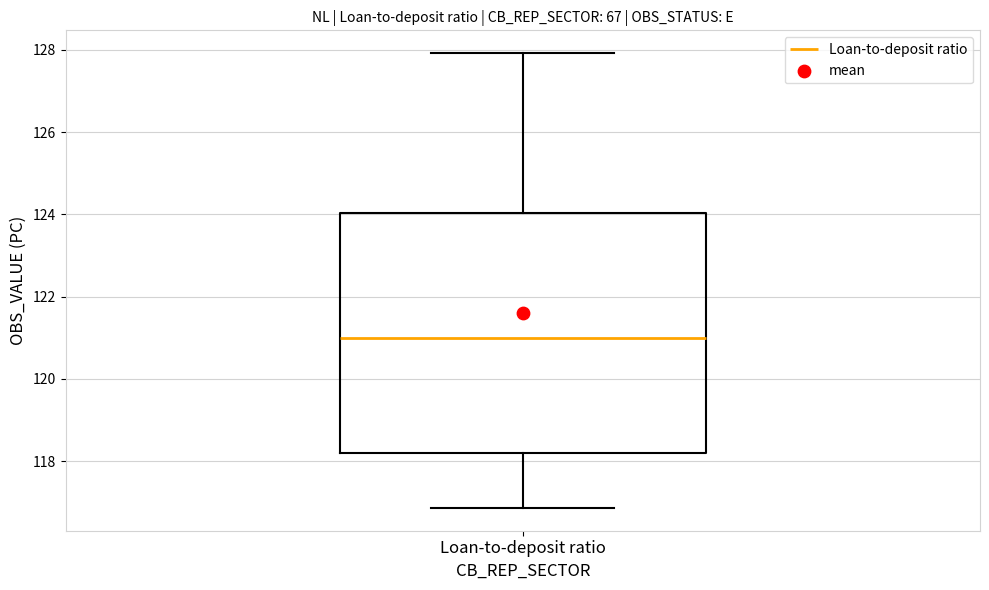

Read this box plot against the y-axis: the position of the median line, the range covered by the box, and the ends of both whiskers. The values are not printed on the chart, so give them approximately, as read against the axis.

median 121.0, box 118.2 to 124.0, whiskers 116.8 to 128.0